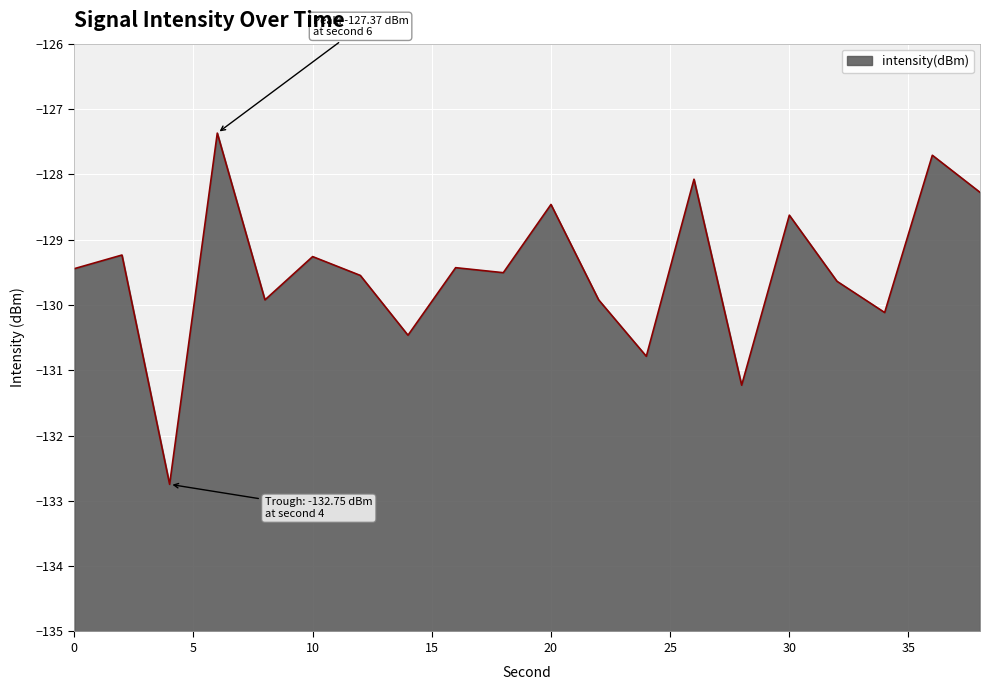

What is the minimum value shown in the chart?

-132.7